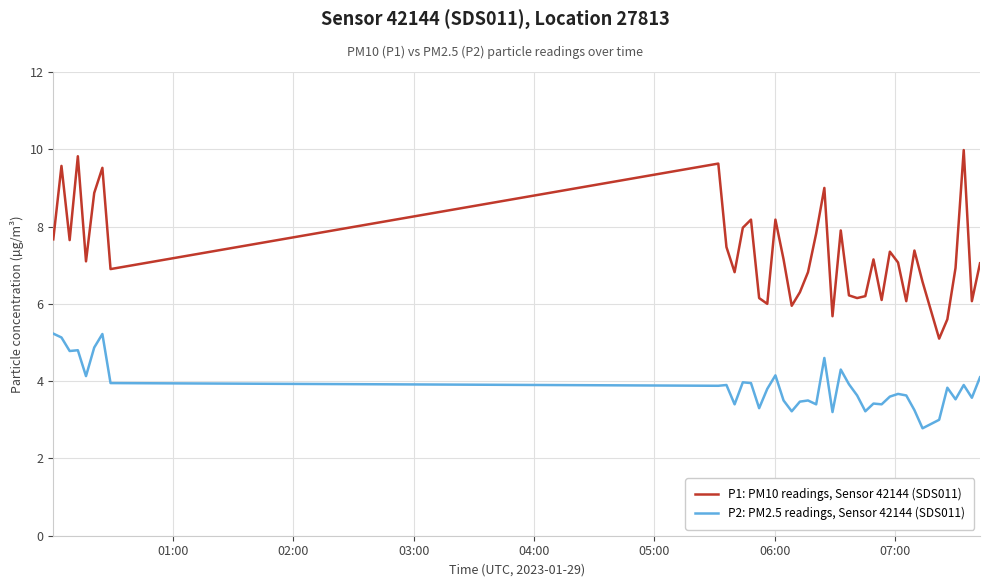

Count the number of data series in this chart.

2